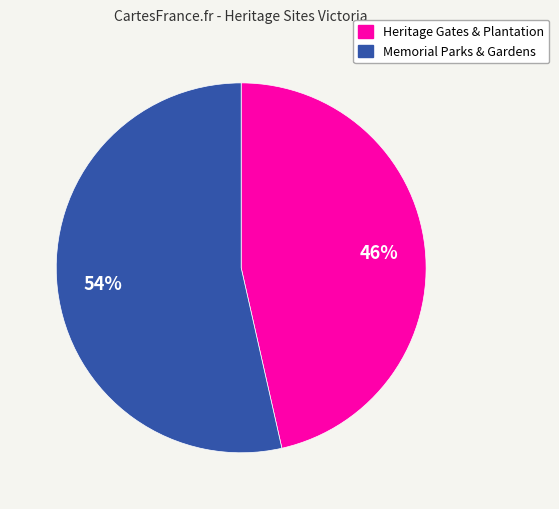

How many segments does this pie chart have?

2